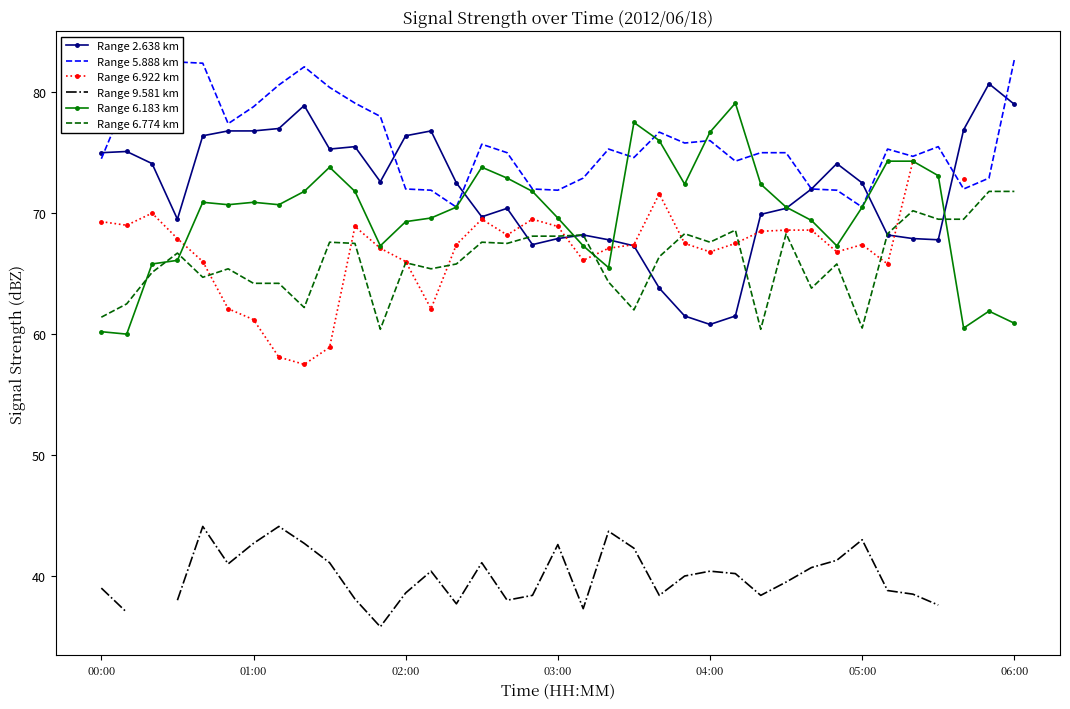

Is the value of Range 2.638 km at 00:00 greater than the value of Range 6.774 km at 01:00?

Yes